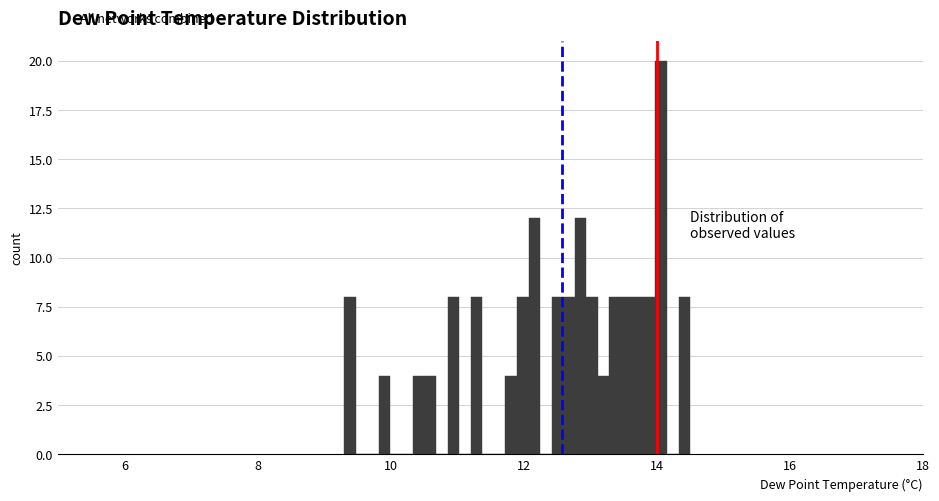

Around what value on the x-axis is the tallest bar? Give the approximate position of its centre, as read against the axis.

14.0